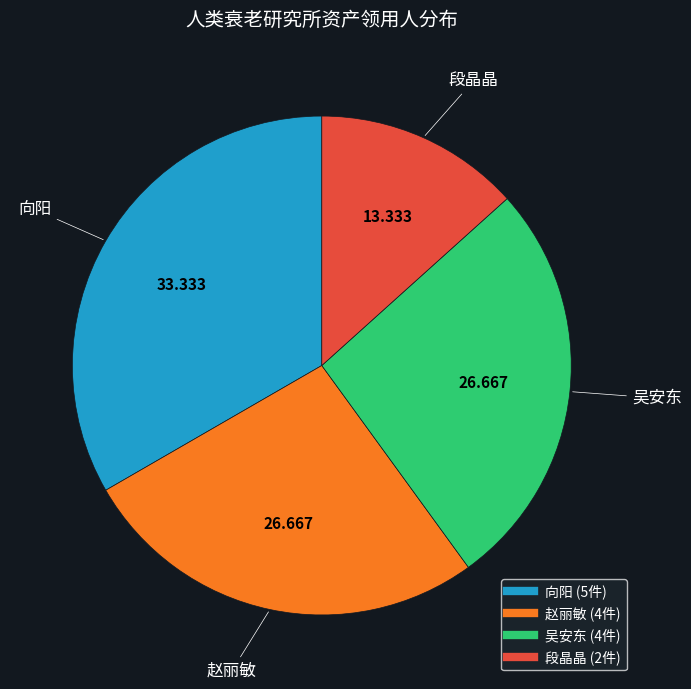

Which has a higher value, 向阳 or 段晶晶?

向阳